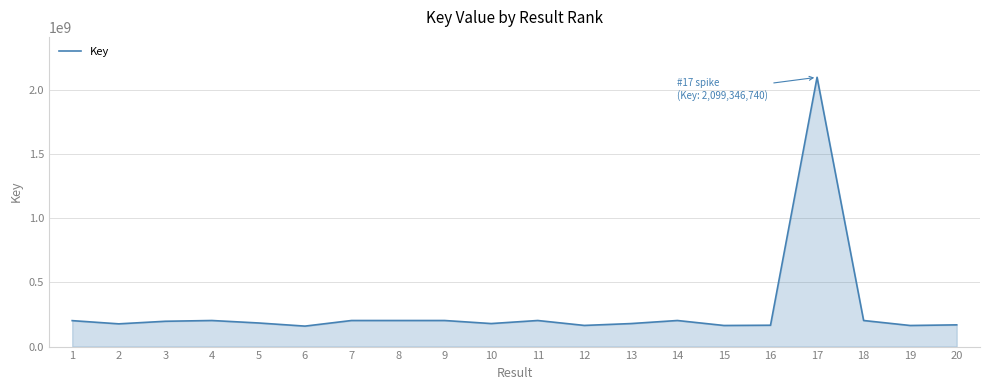

How many values are below 197340591?

10